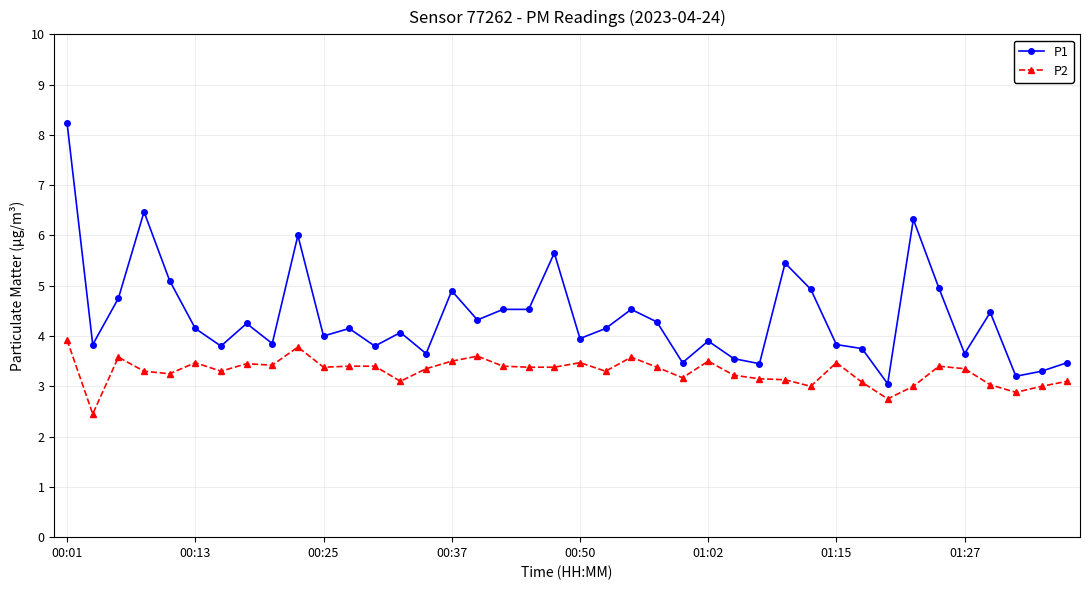

List the series in order of their overall mean, lowest first.

P2, P1